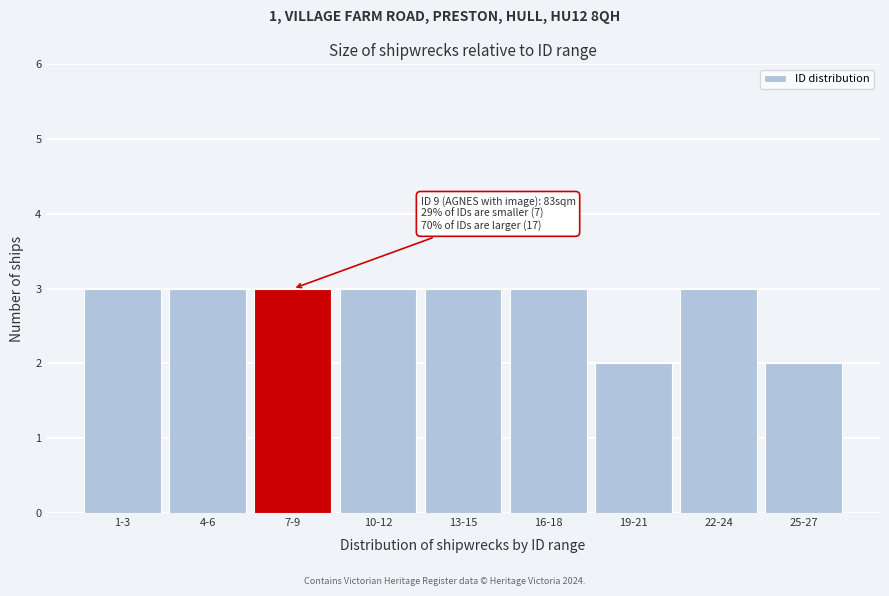

Reading left to right, list all the values displayed in this chart.

1-3=3	4-6=3	7-9=3	10-12=3	13-15=3	16-18=3	19-21=2	22-24=3	25-27=2